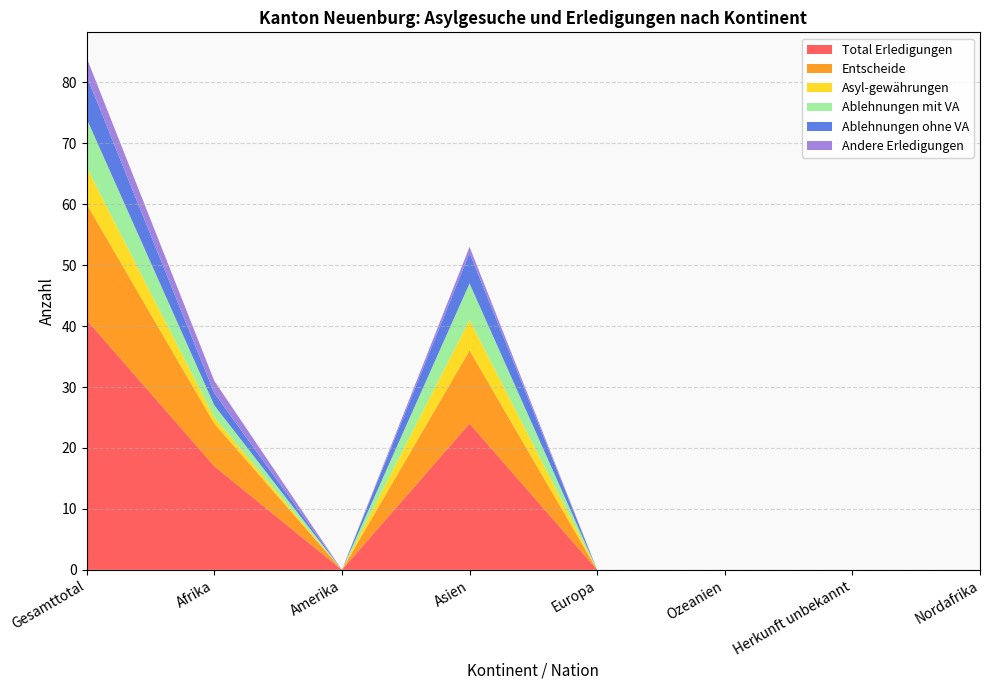

Reading left to right, list all the values displayed in this chart.

Total Erledigungen: 41	17	0	24	0	0	0	0
Entscheide: 19	7	0	12	0	0	0	0
Asyl-gewährungen: 6	1	0	5	0	0	0	0
Ablehnungen mit VA: 8	2	0	6	0	0	0	0
Ablehnungen ohne VA: 7	2	0	5	0	0	0	0
Andere Erledigungen: 3	2	0	1	0	0	0	0